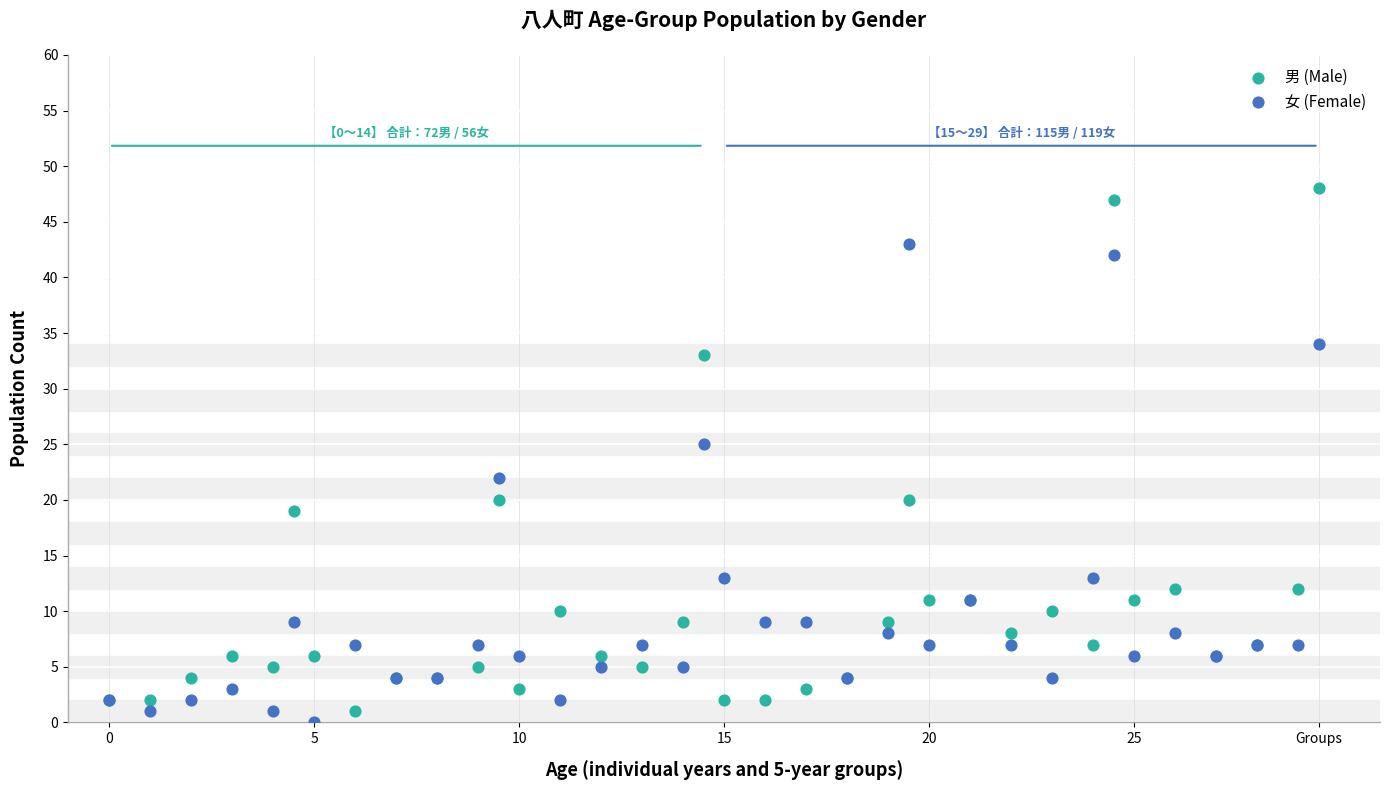

Across all series, what Y value is closest to 24?

25